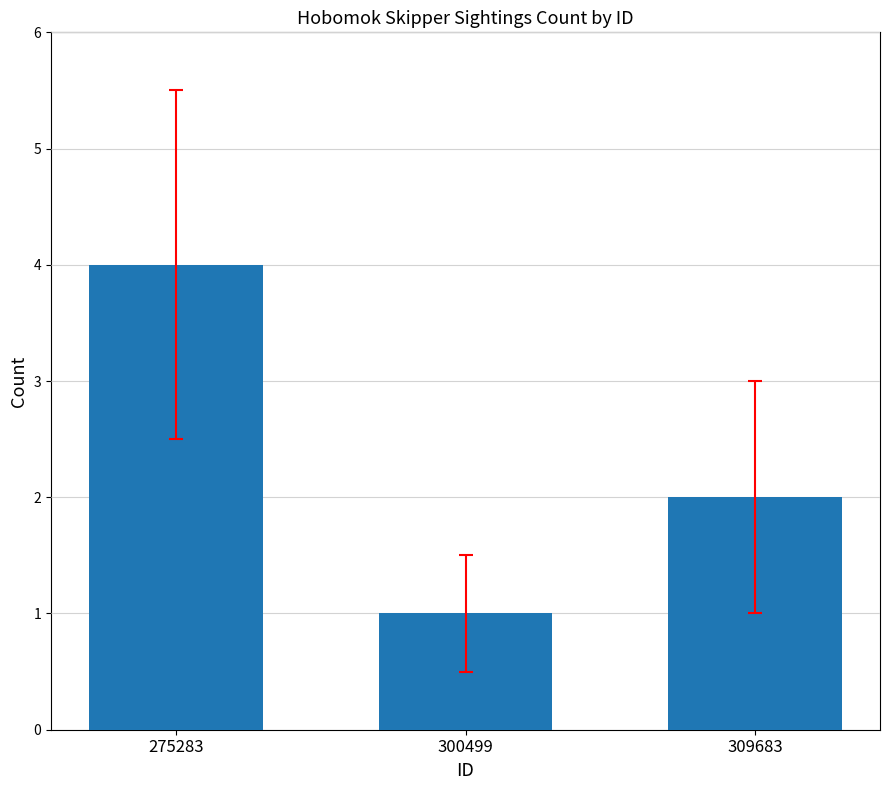

Reading right to left, what are all the values shown in this chart?

309683=2	300499=1	275283=4